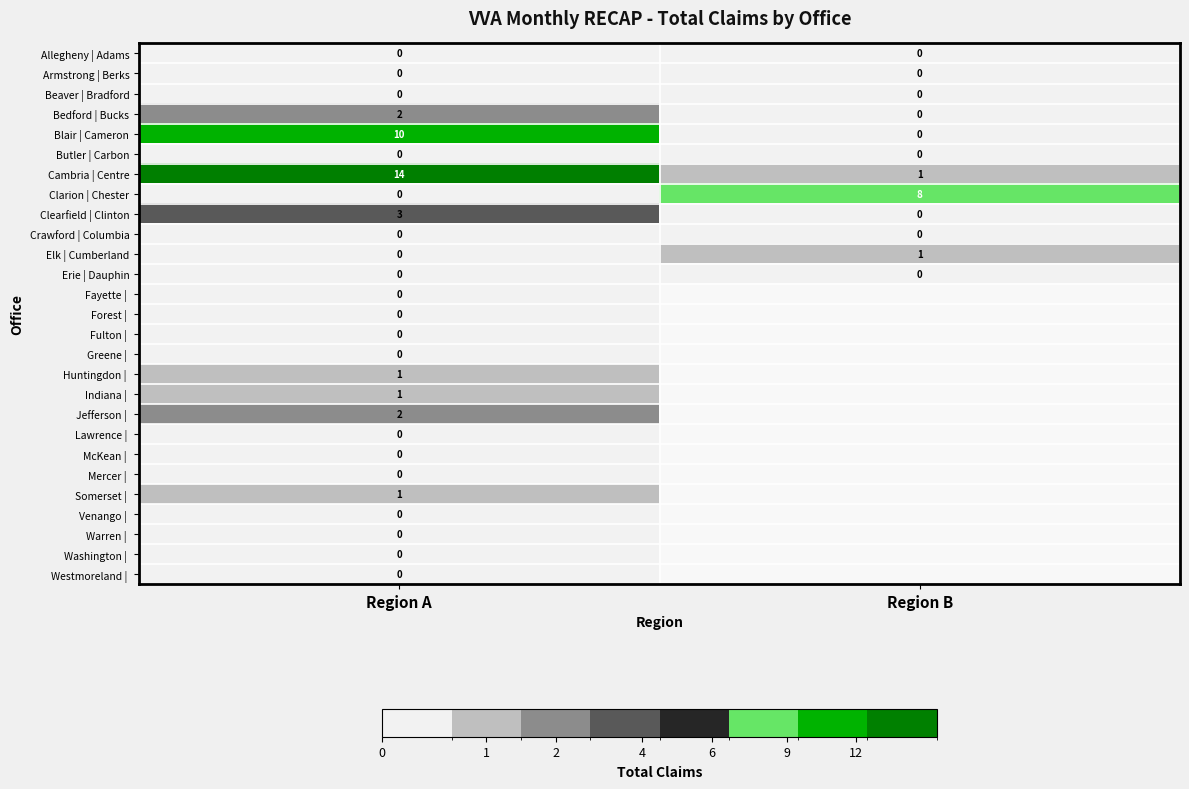

At which label does Elk | Cumberland reach its peak?

Region B